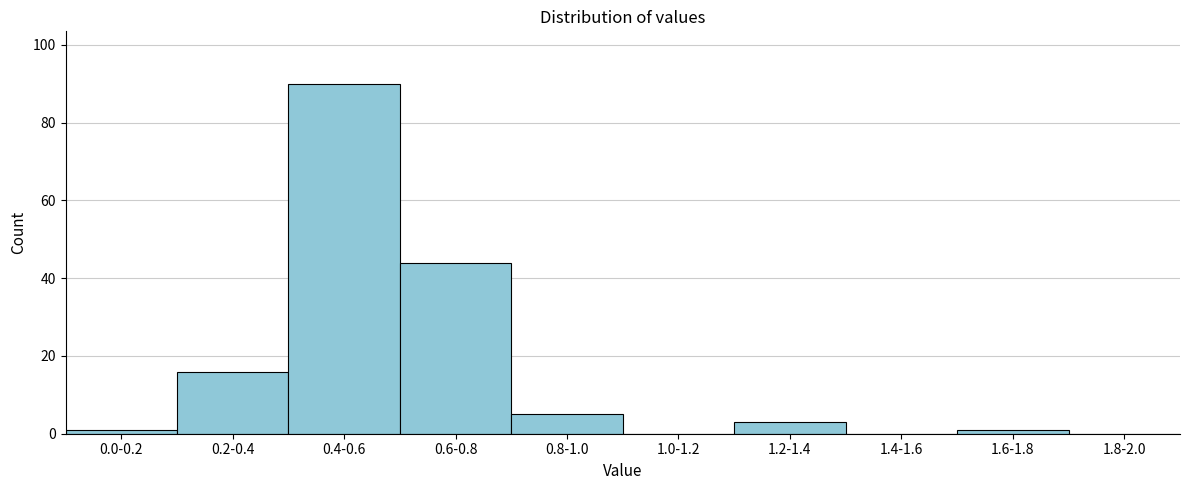

Reading left to right, list all the values displayed in this chart.

0.0-0.2=1	0.2-0.4=16	0.4-0.6=90	0.6-0.8=44	0.8-1.0=5	1.0-1.2=0	1.2-1.4=3	1.4-1.6=0	1.6-1.8=1	1.8-2.0=0